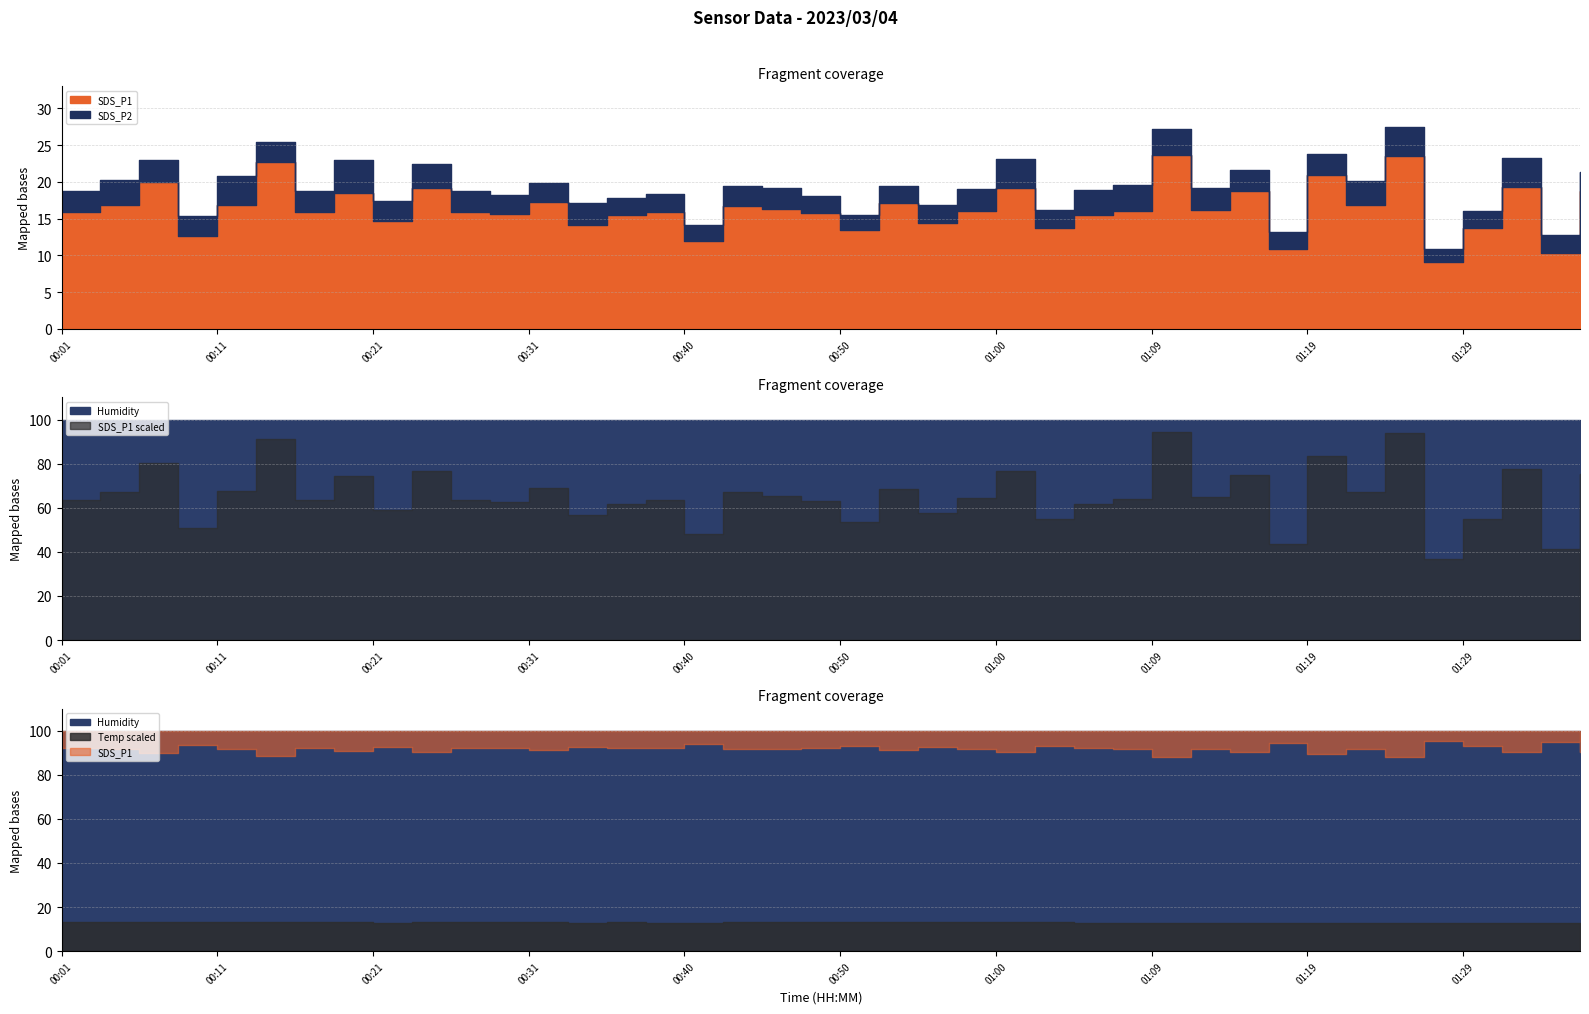

What is the spread (max minus min) of values at 00:57?

96.9